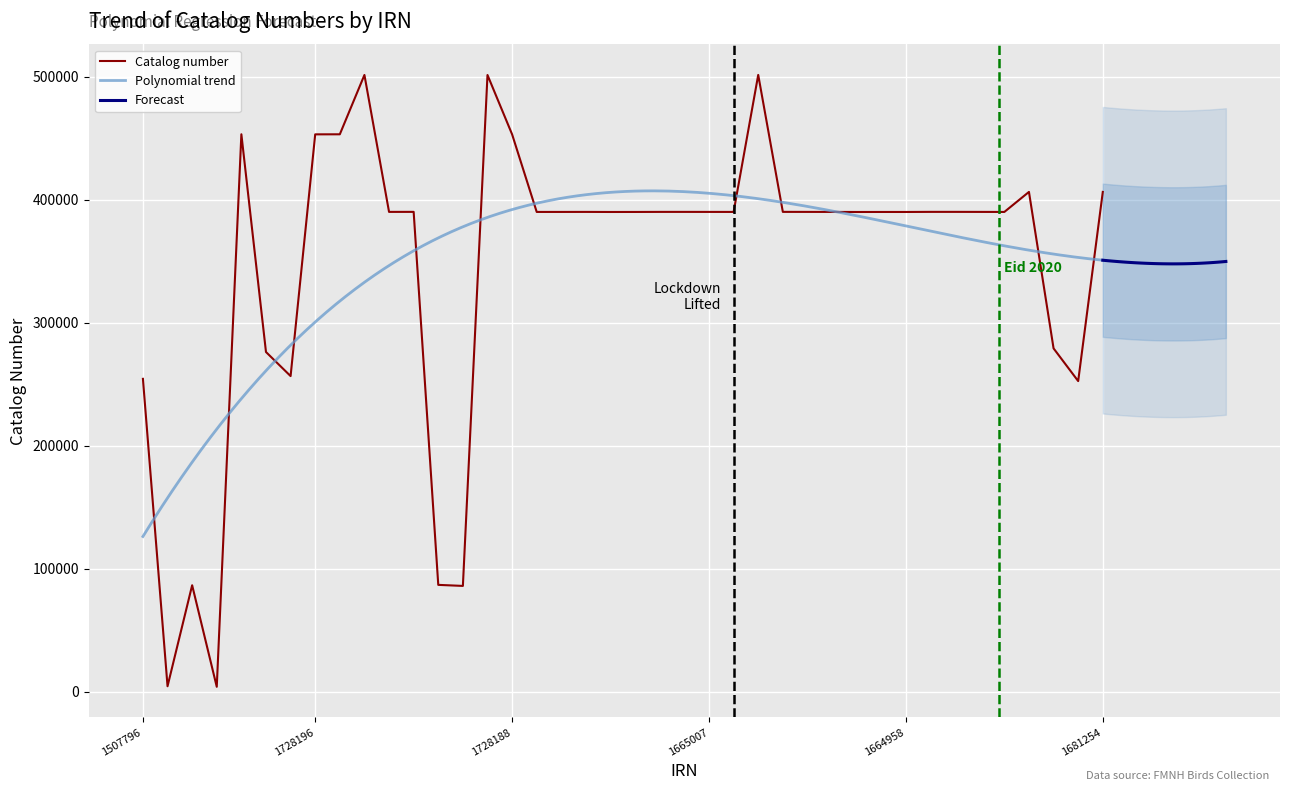

Reading right to left, what are all the values shown in this chart?

406408	252633	279208	406412	390128	390163	390189	390188	390108	390114	390097	390148	390168	390186	501532	390140	390157	390173	390171	390121	390101	390162	390138	390133	453196	501459	86121	86975	390191	390170	501472	453245	453204	256696	276270	453270	4131	86660	4576	254459